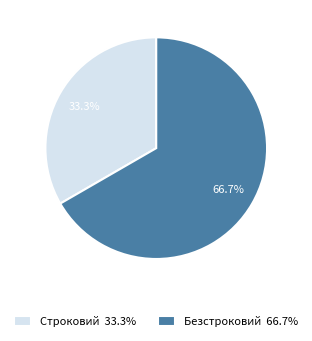

True or false: Безстроковий accounts for 78% of the total.

False